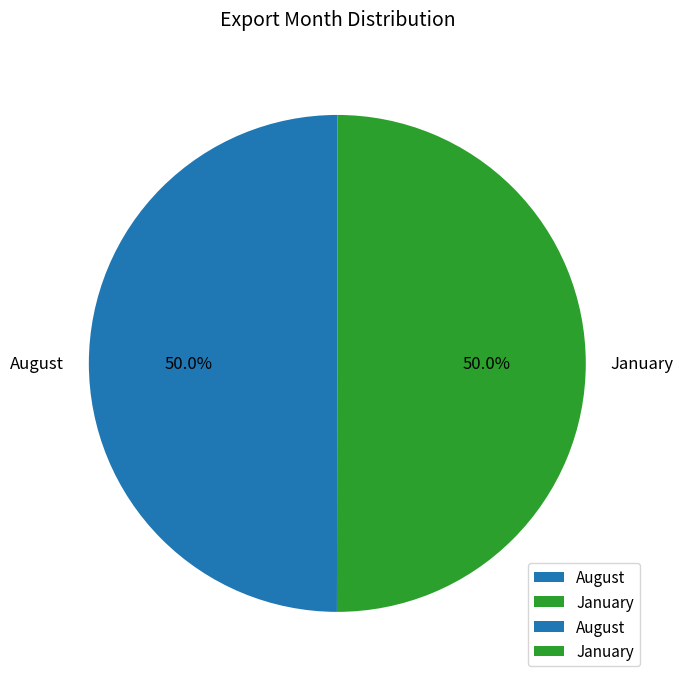

How many slices are in this pie chart?

2